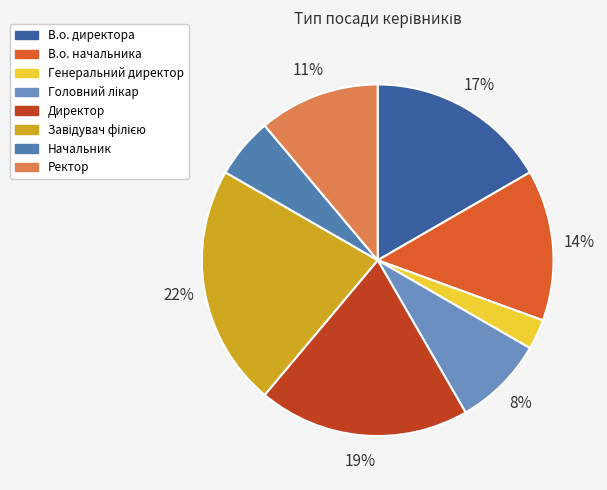

Is it true that Ректор is 18% of the pie?

False